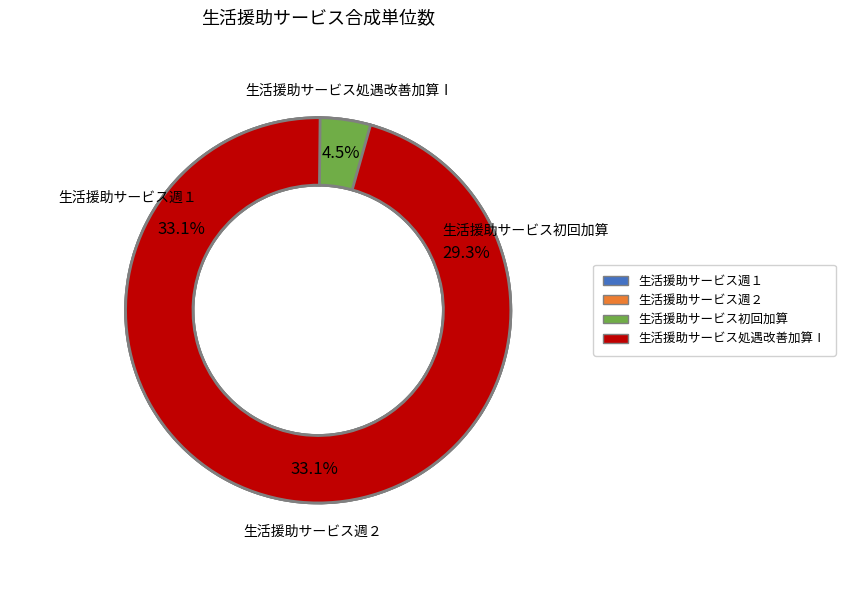

Which slice is the largest?

生活援助サービス週１